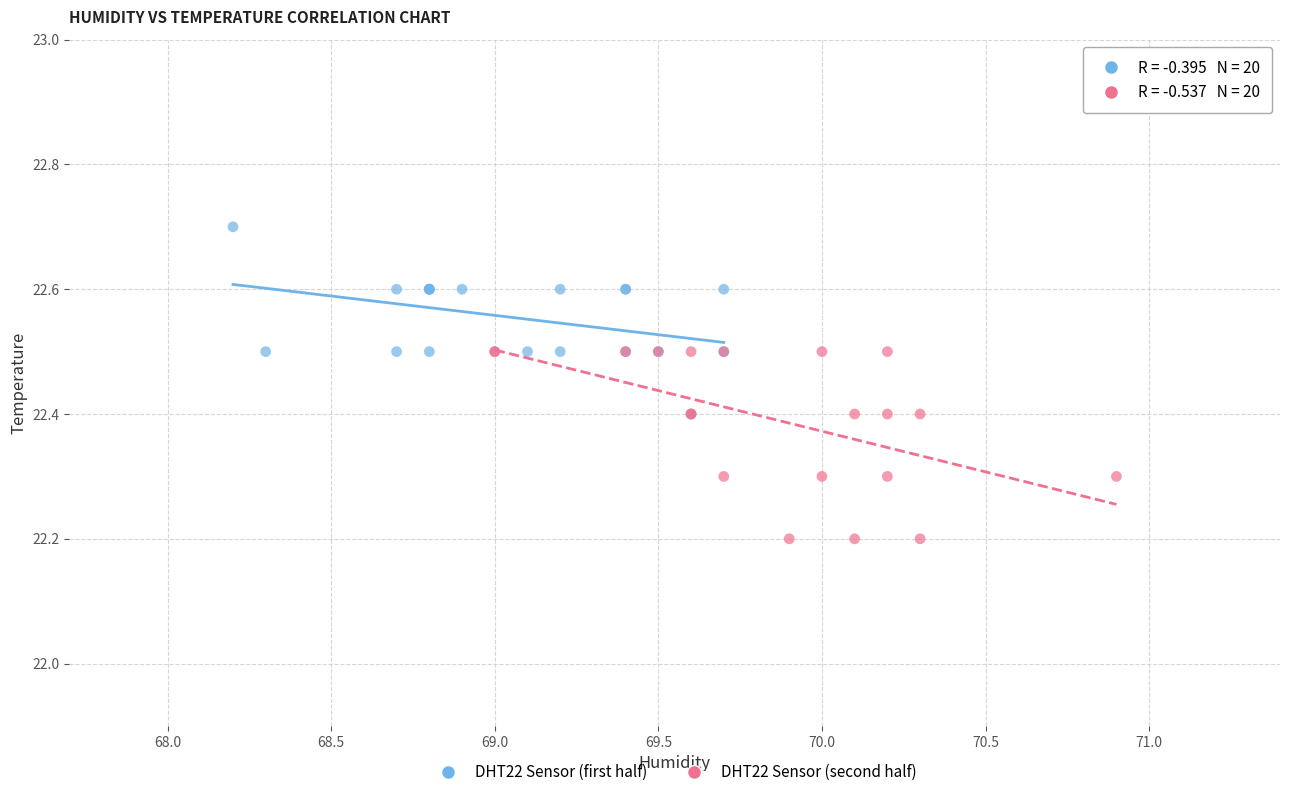

Which series reaches the minimum Y coordinate?

DHT22 Sensor (second half)